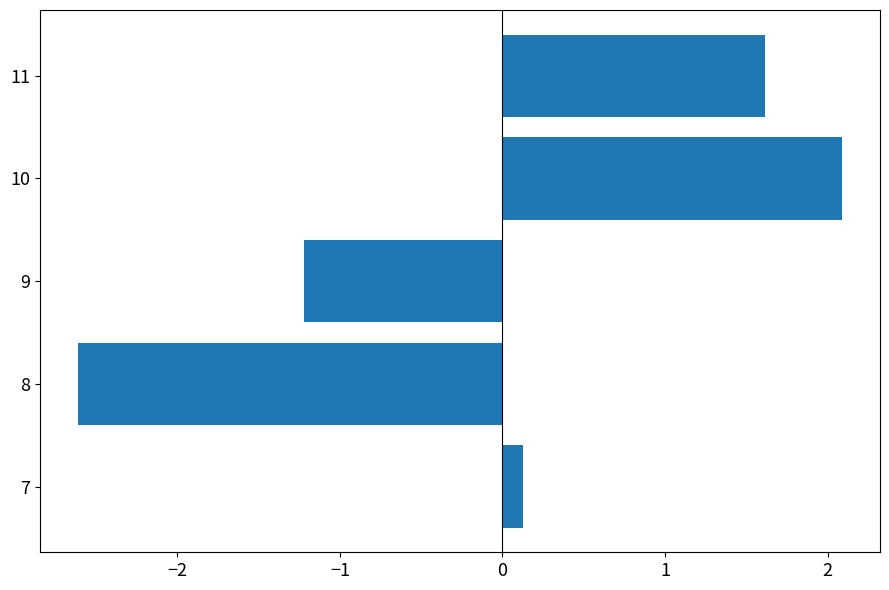

Is it true that the value at 8 is -1.4?

False